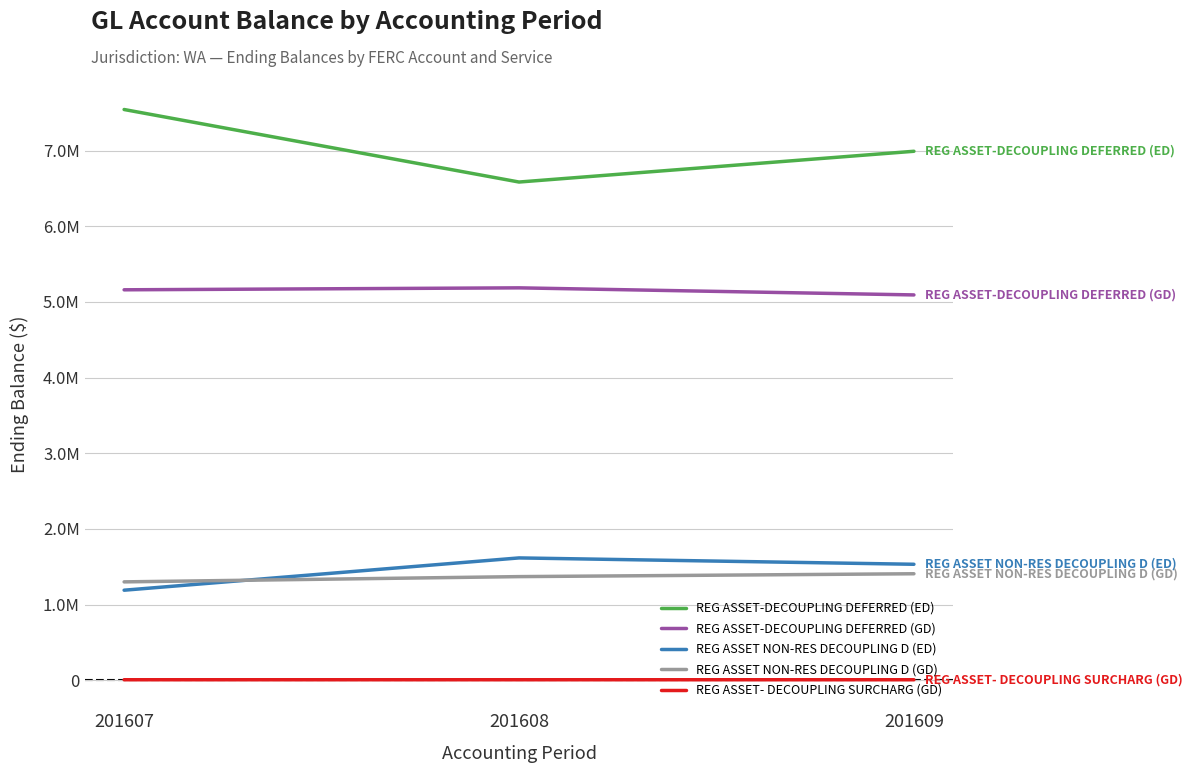

What is the spread (max minus min) of values at 201609?

6986087.2